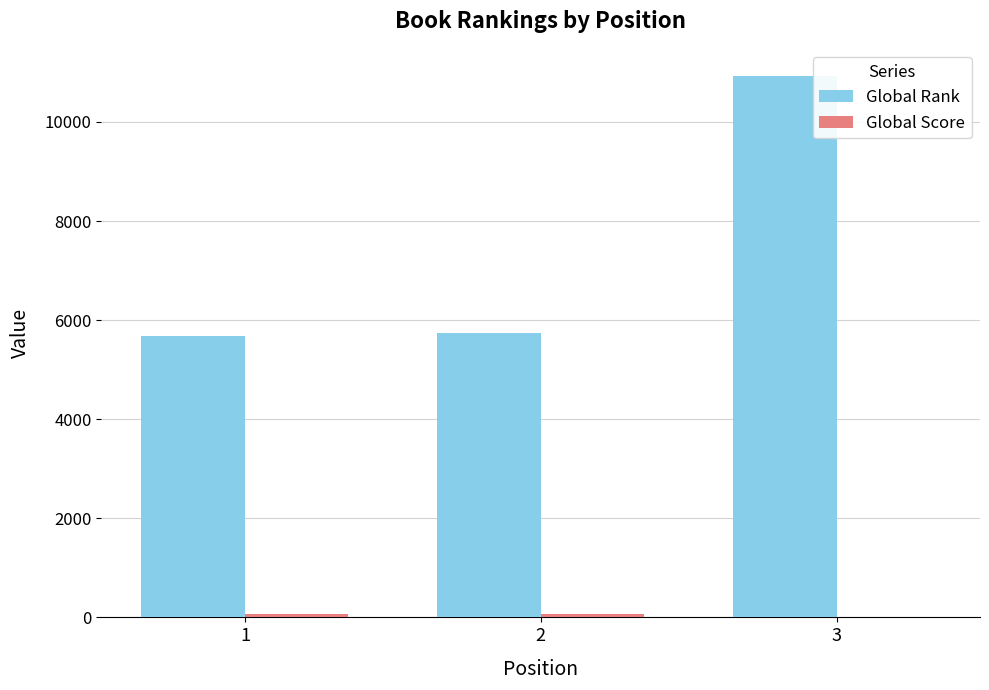

The value of Global Rank at 2 is 5741. True or false?

True